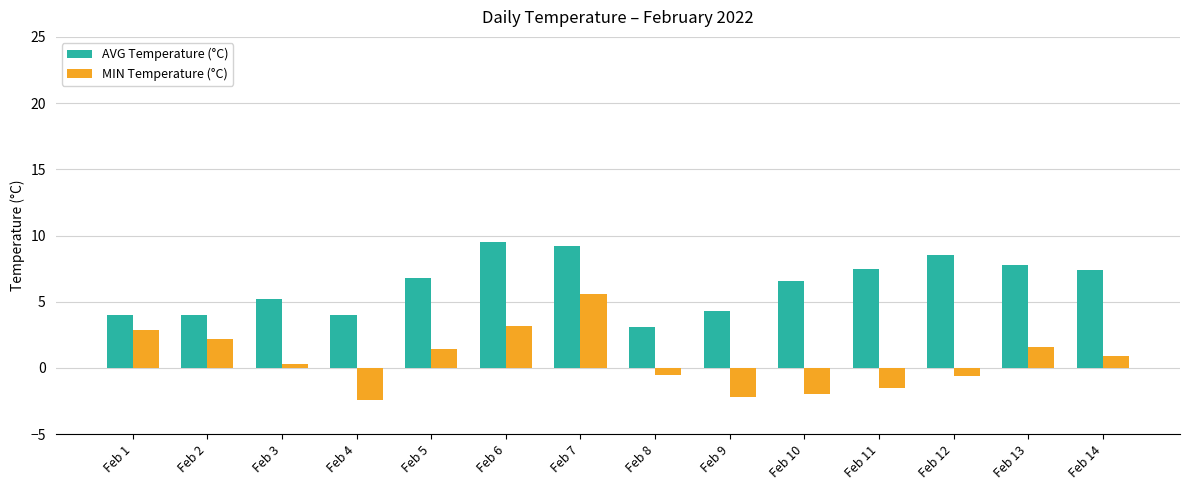

Where does the MIN Temperature (°C) series first go above 0?

Feb 1